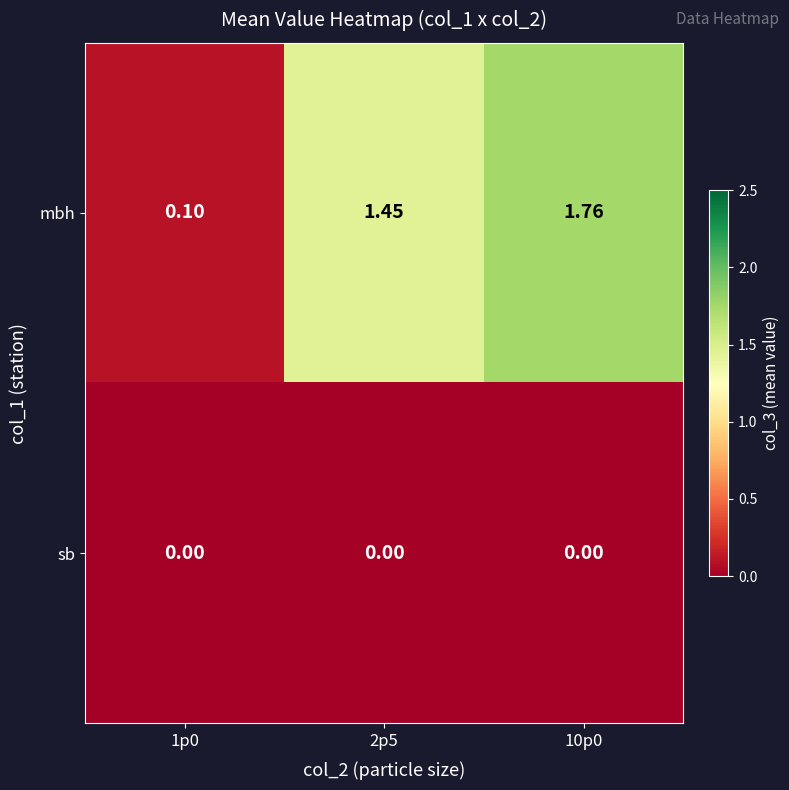

At 1p0, list the series in order from smallest to largest.

sb, mbh